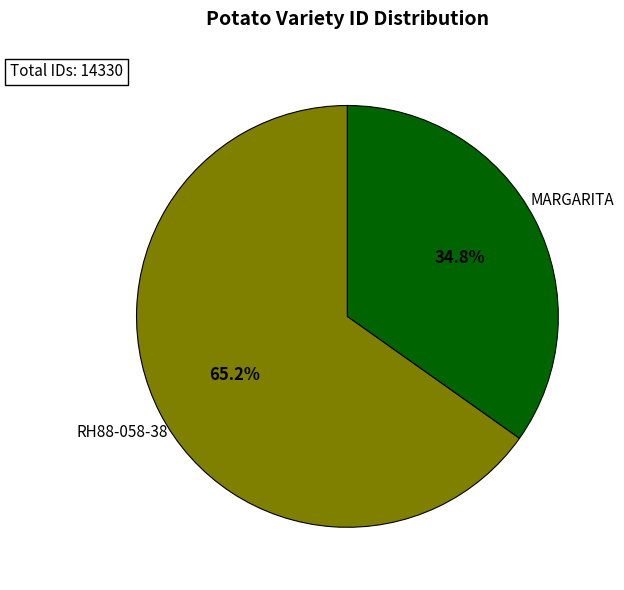

How many segments does this pie chart have?

2